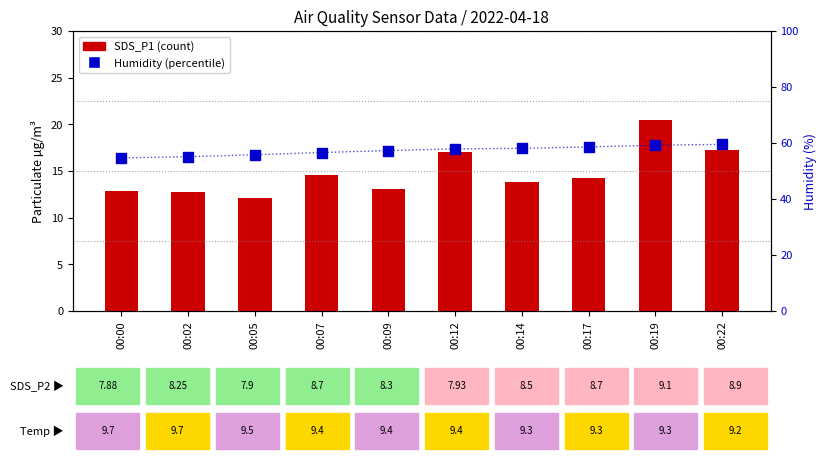

What are all the series names shown in the legend?

SDS_P1, Humidity